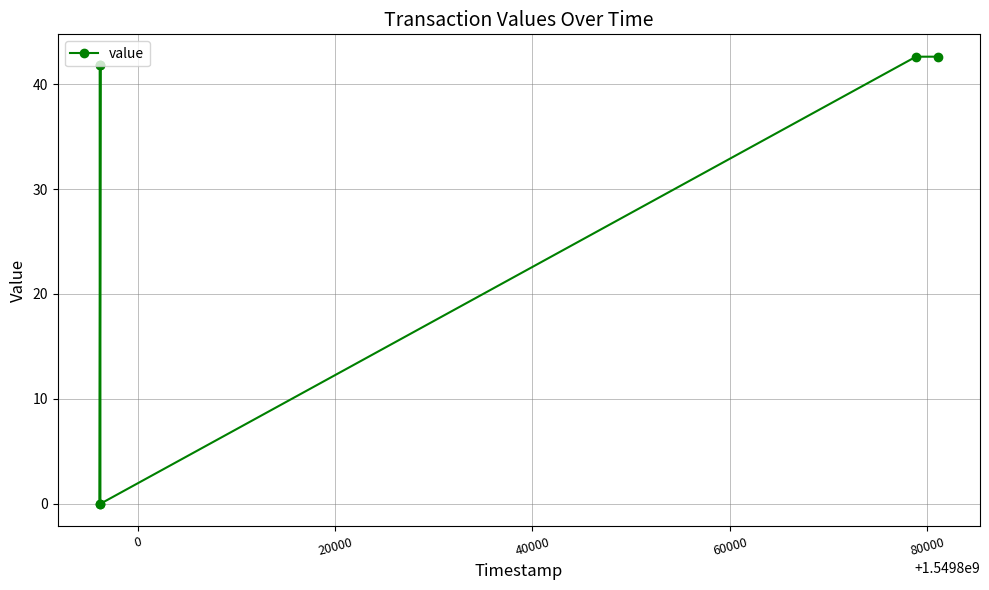

Does the chart display data point markers on the line(s)?

Yes